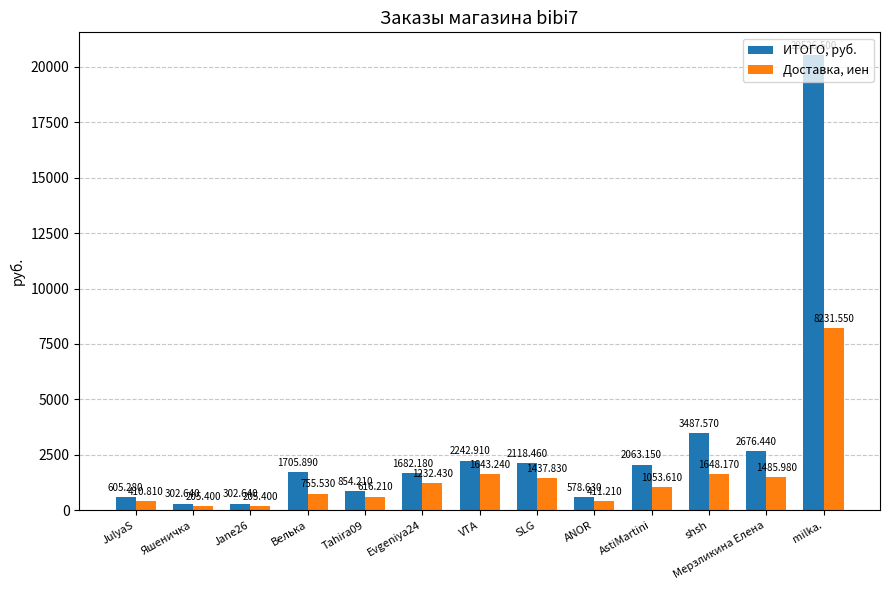

What are all the series names shown in the legend?

ИТОГО, руб., Доставка, иен